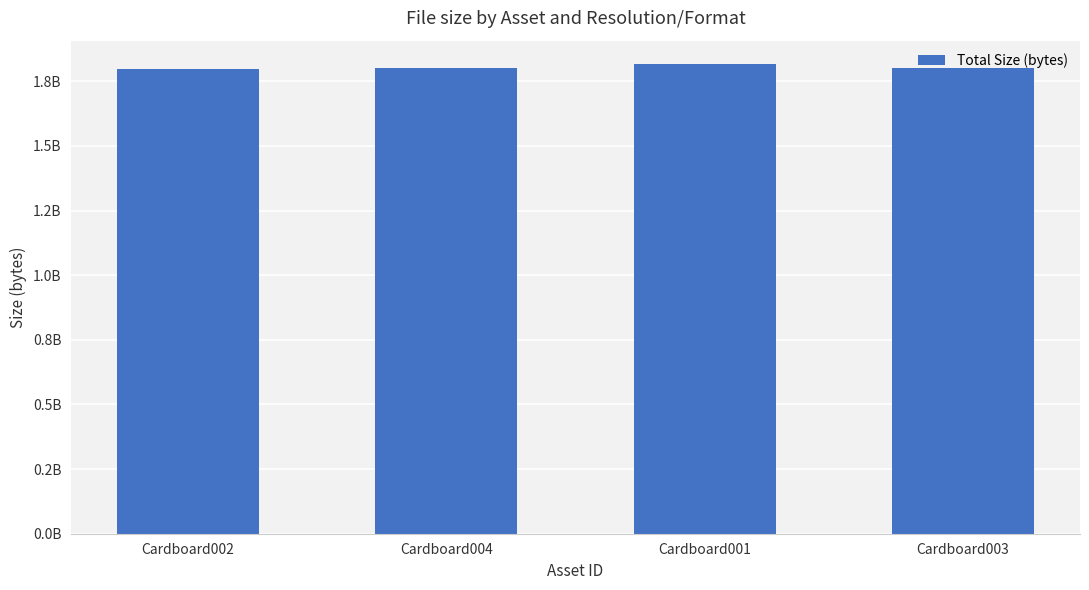

What is the label of the 4th bar from the right?

Cardboard002